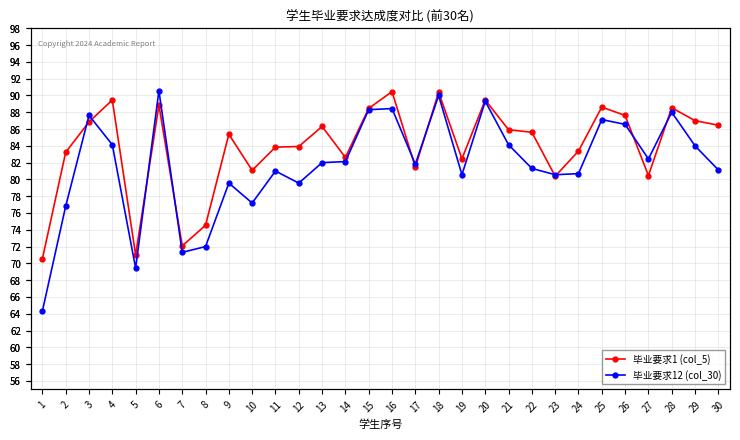

Where do 毕业要求12 (col_30) and 毕业要求1 (col_5) first cross each other?

2 and 3